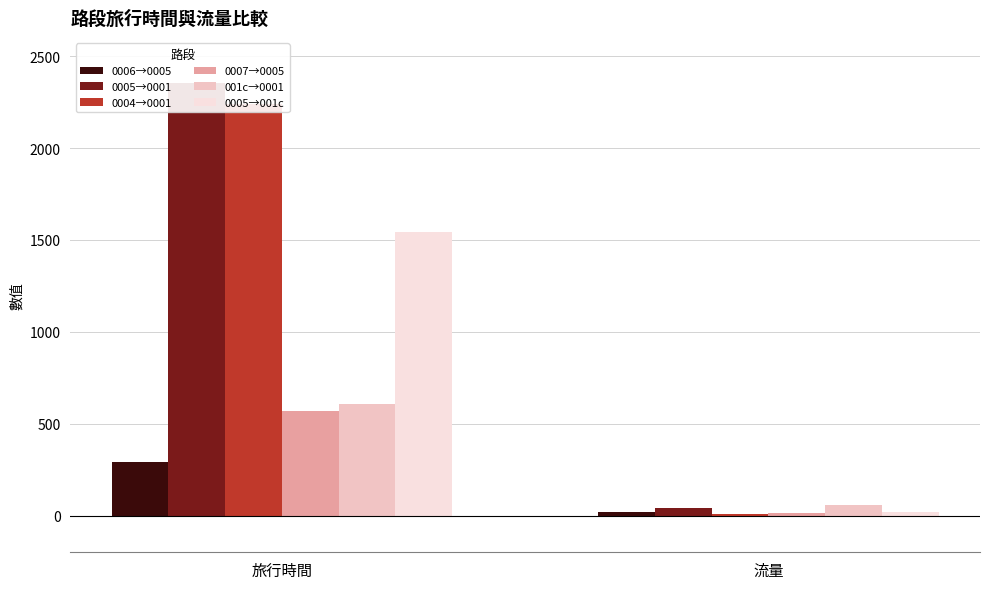

What is the value of the 0006→0005 bar at the 1st from the left?

290